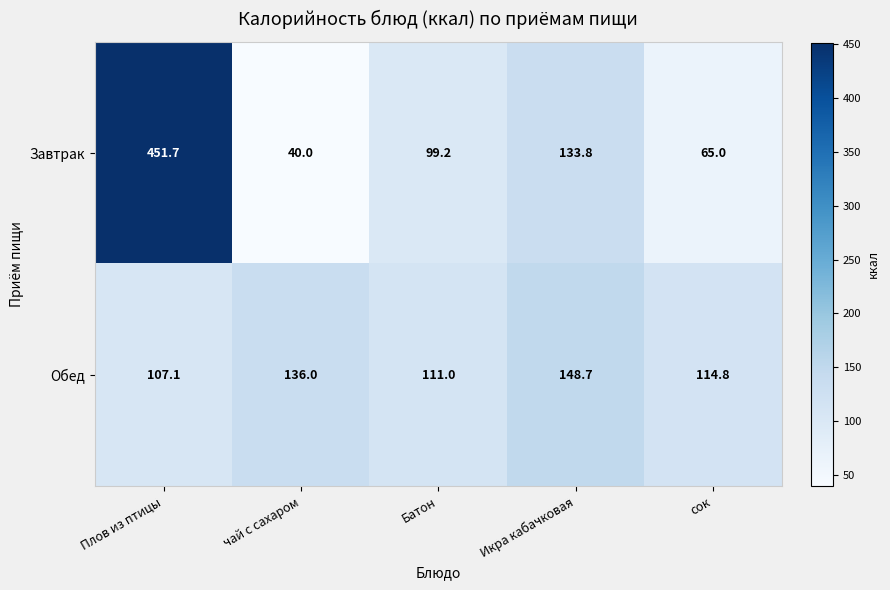

At Плов из птицы, list the series in order from smallest to largest.

Обед, Завтрак